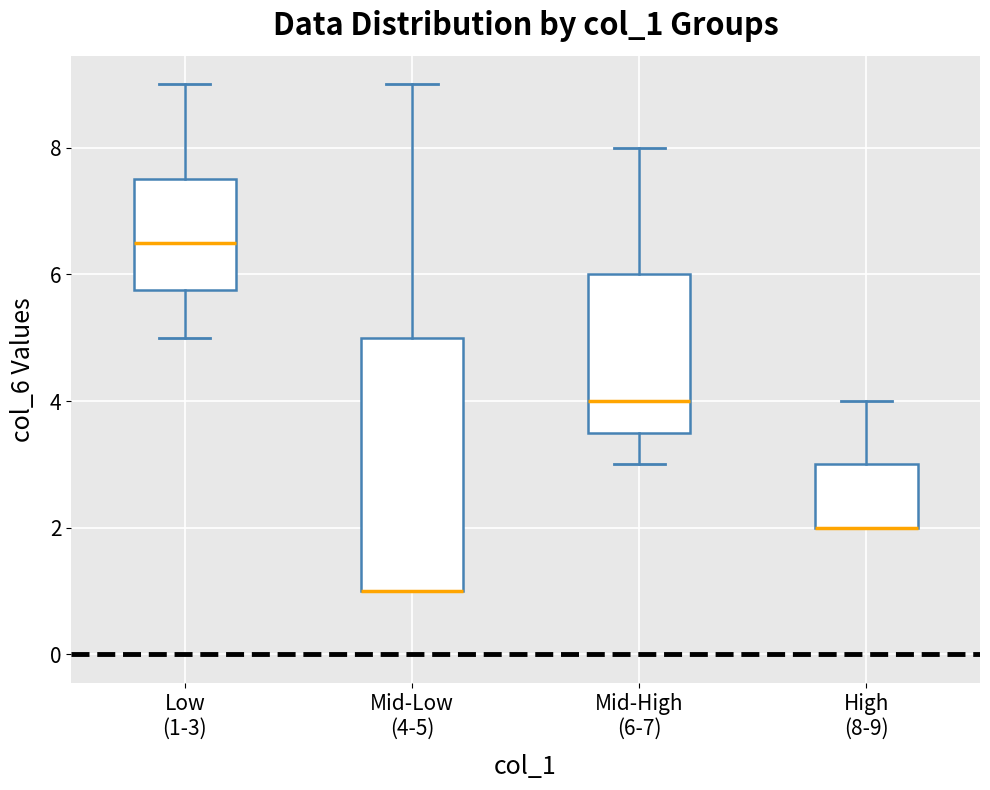

Which box is the tallest, from its lower edge to its upper edge?

Mid-Low (4-5)